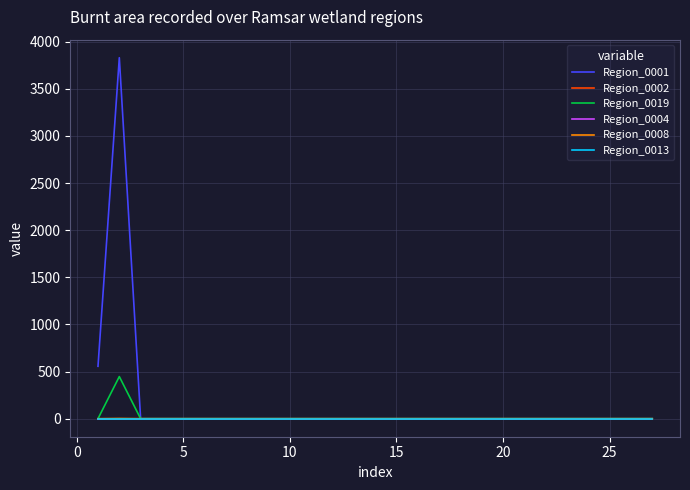

Which series ends up on top after the final intersection of Region_0019 and Region_0013?

Region_0019